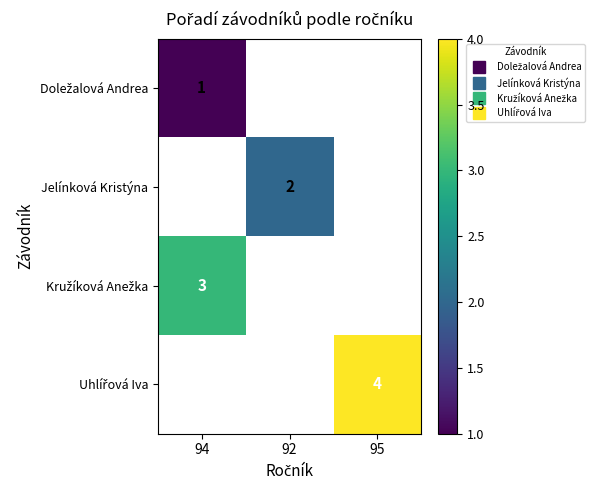

Where is Doležalová Andrea nearest to the value 1?

94